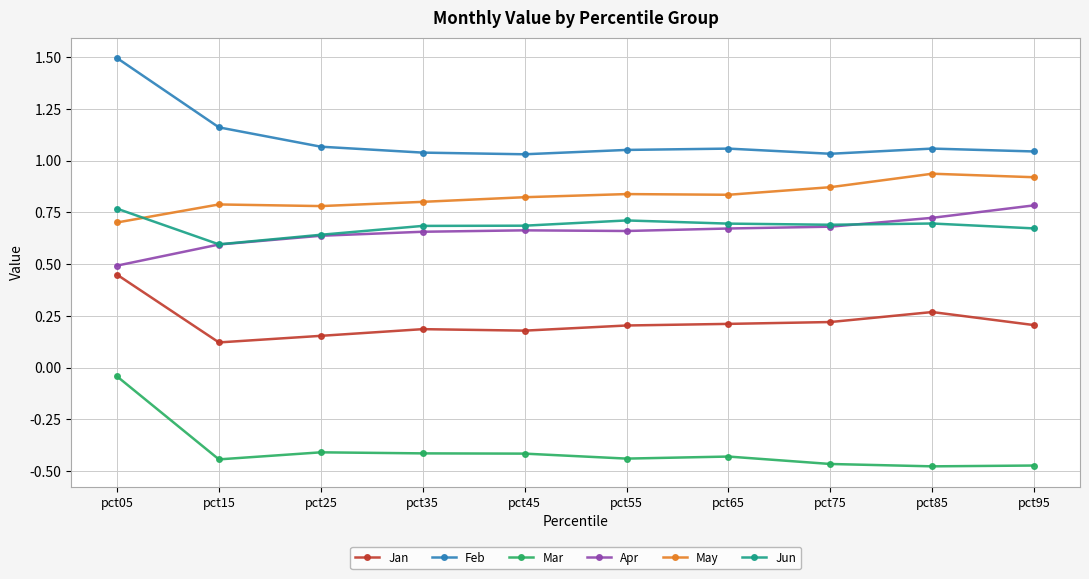

At which label is Jun closest to 0?

pct15